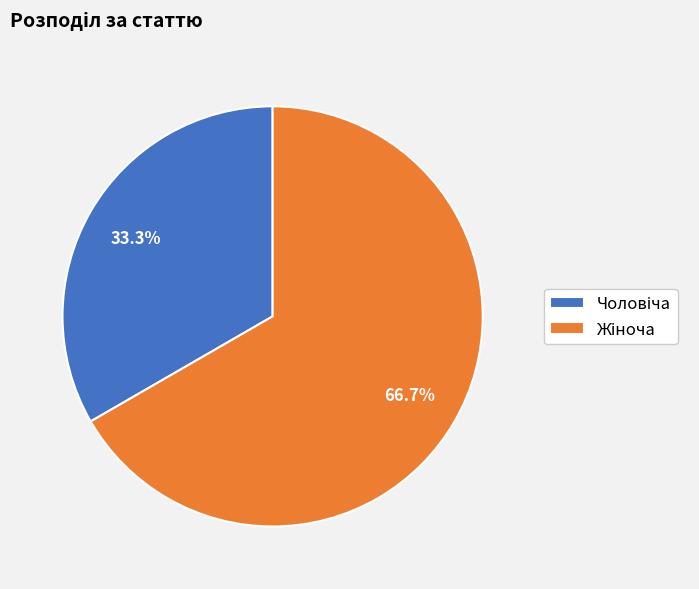

Is there any slice that represents more than half of the pie?

Yes